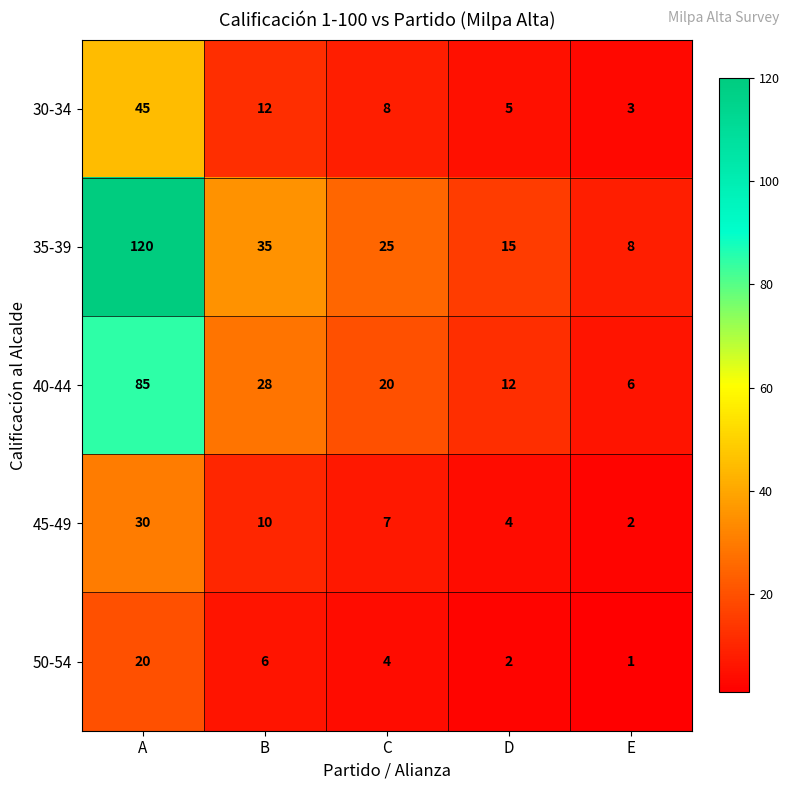

What is the total value across all series at A?

300